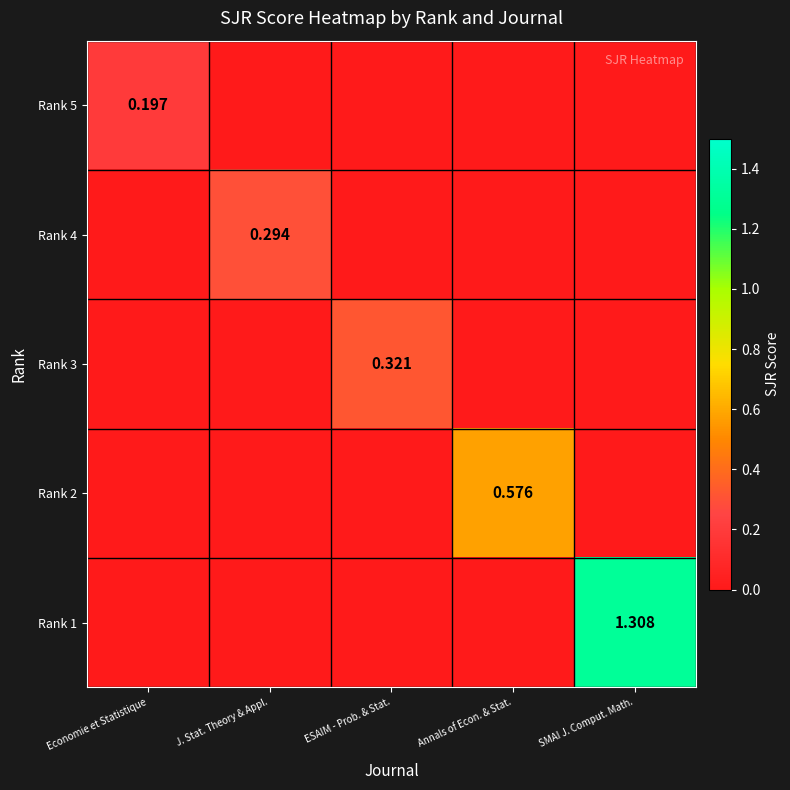

How many series are shown in this chart?

5